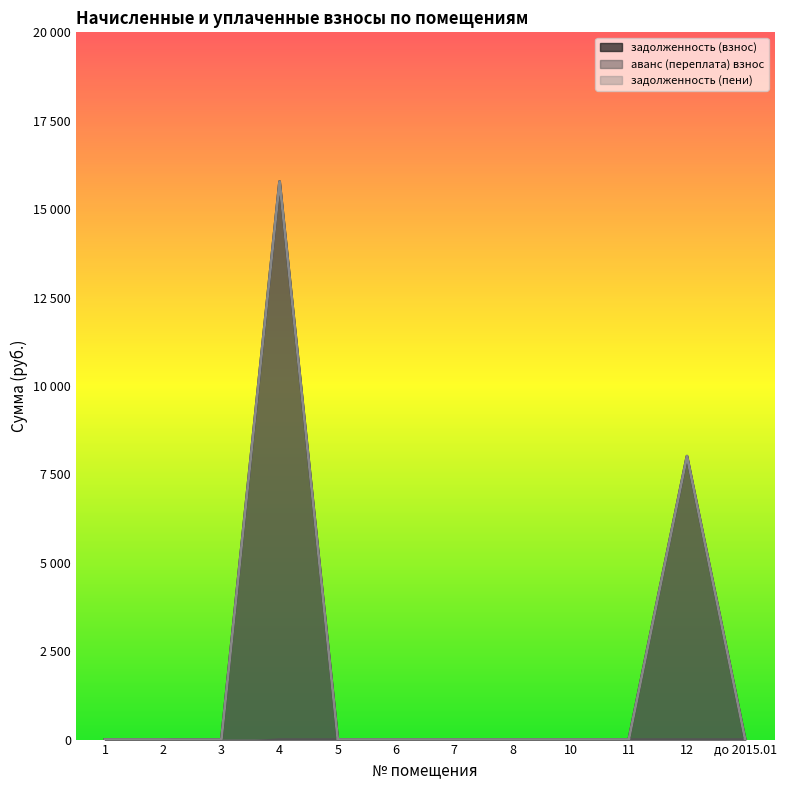

Is the value of задолженность (взнос) at 1 greater than the value of аванс (переплата) взнос at 2?

No